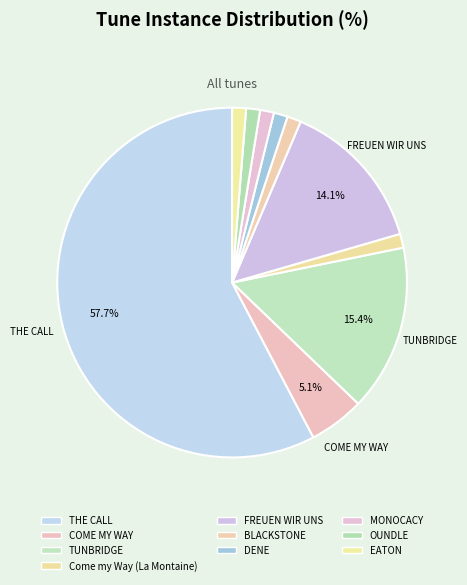

What is the majority slice?

THE CALL